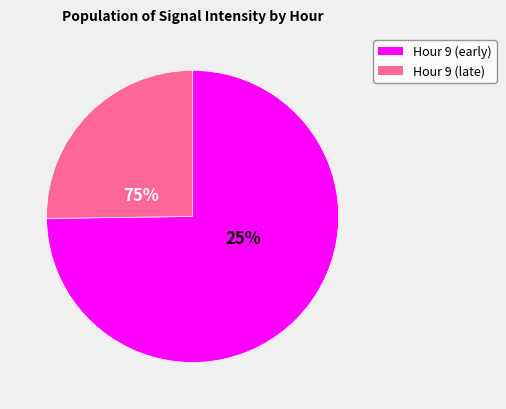

Does 15 account for over 50% of the chart?

No